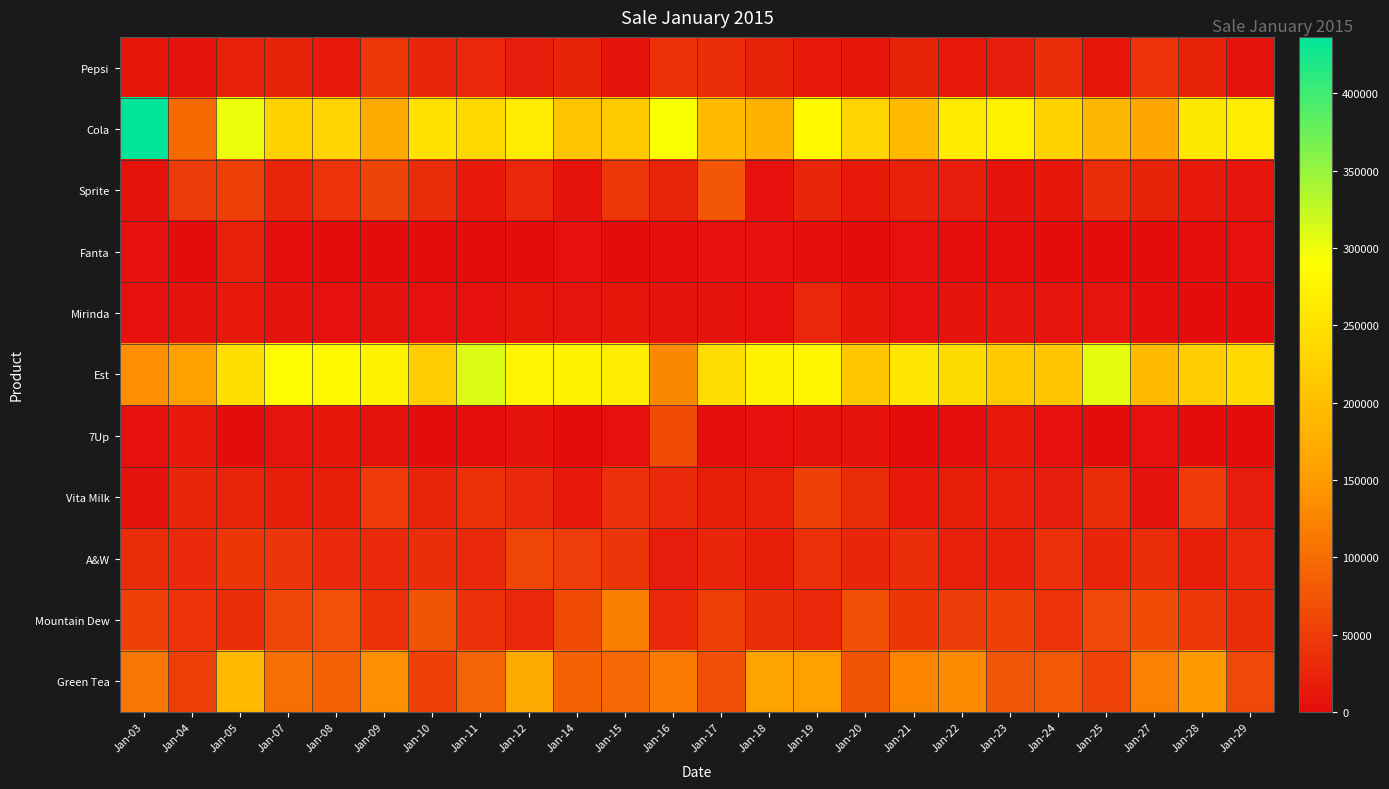

What is the difference between the highest and lowest values at Jan-04?

154500